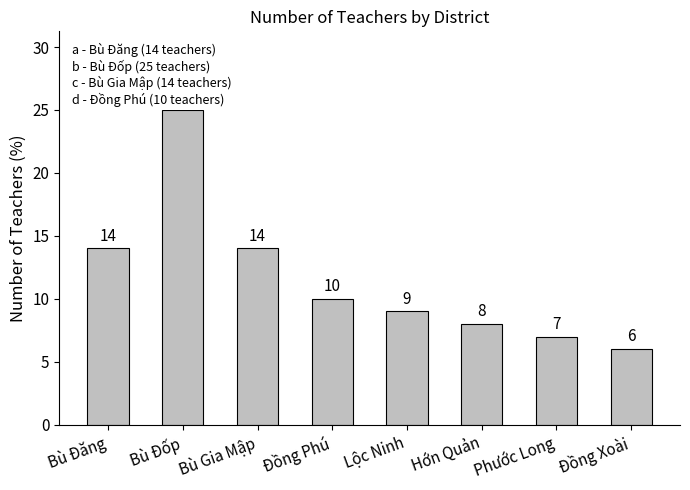

What is the difference between the maximum and second lowest values?

18